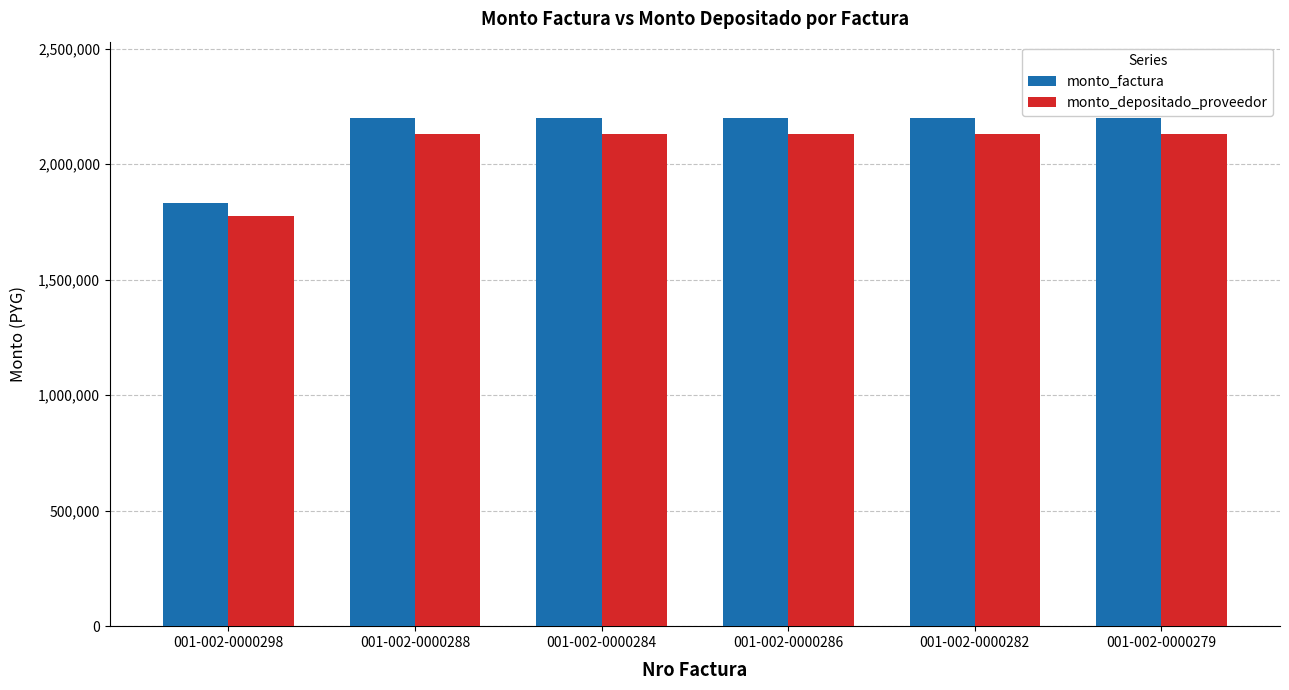

Reading left to right, extract all data points from this chart.

monto_factura: 001-002-0000298=1833325	001-002-0000288=2200000	001-002-0000284=2200000	001-002-0000286=2200000	001-002-0000282=2200000	001-002-0000279=2200000
monto_depositado_proveedor: 001-002-0000298=1774992	001-002-0000288=2130000	001-002-0000284=2130000	001-002-0000286=2130000	001-002-0000282=2130000	001-002-0000279=2130000